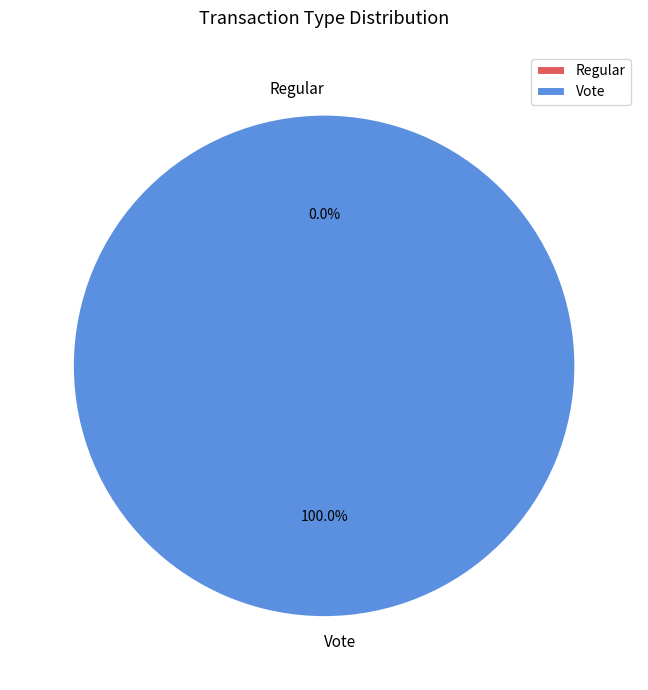

What is the majority slice?

Vote